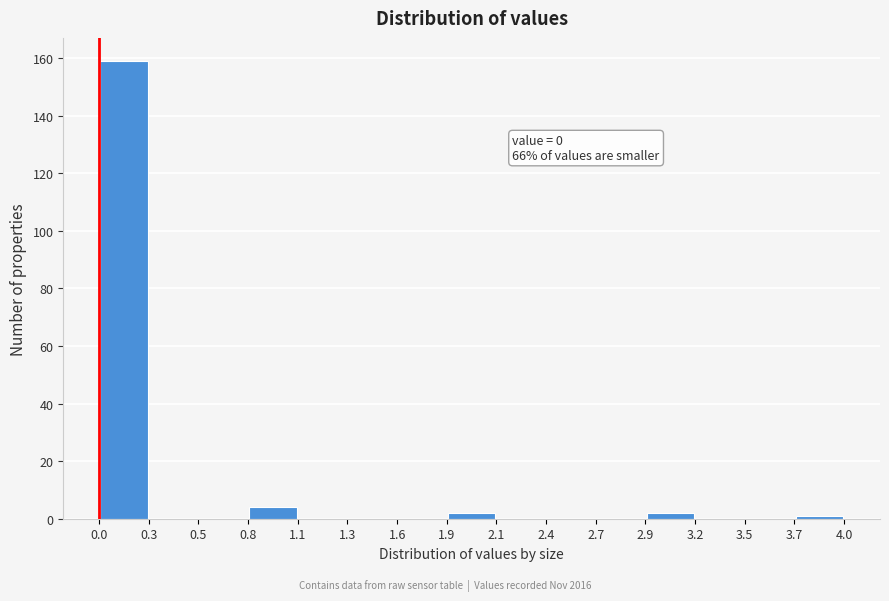

Over which range of the x-axis is the bar tallest?

0.0 to 0.3